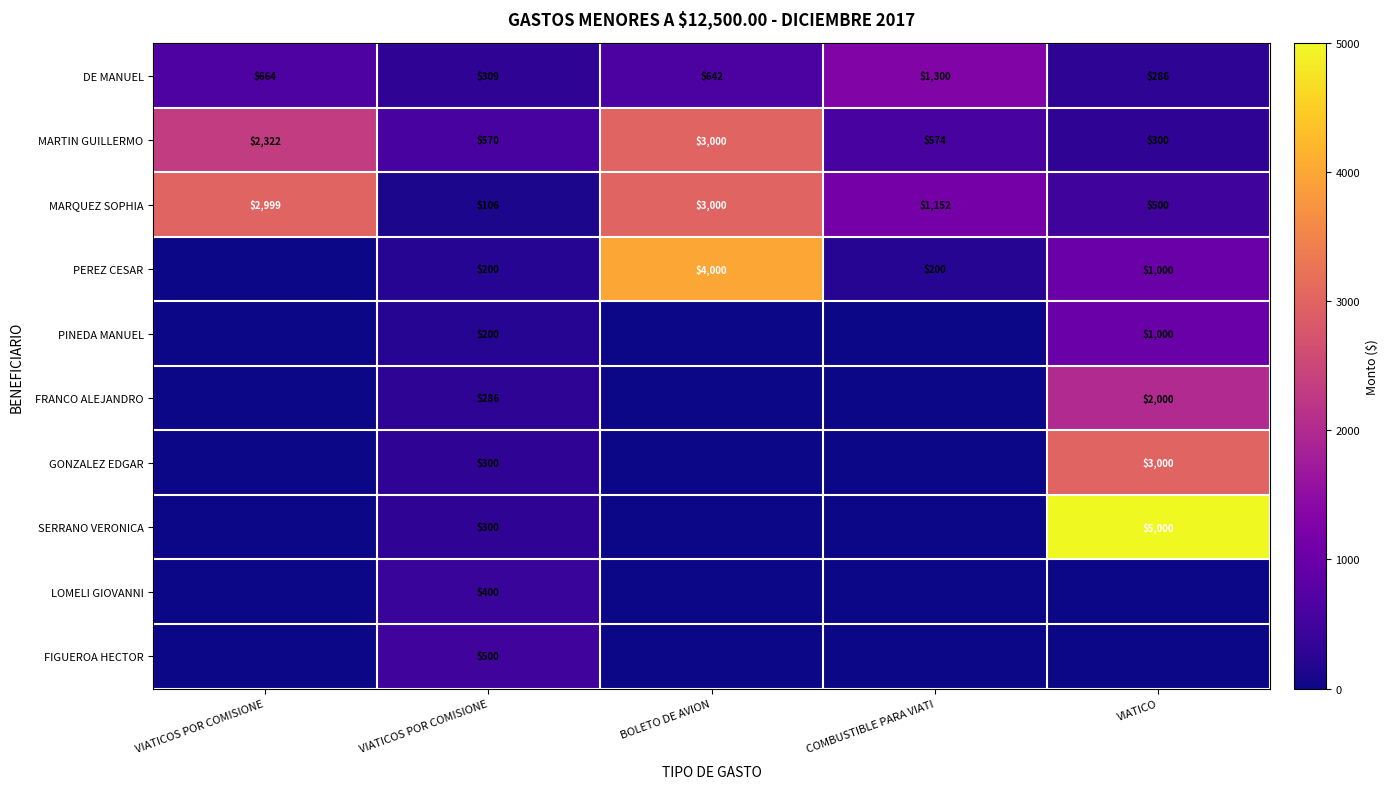

Count the number of categories in the chart.

5